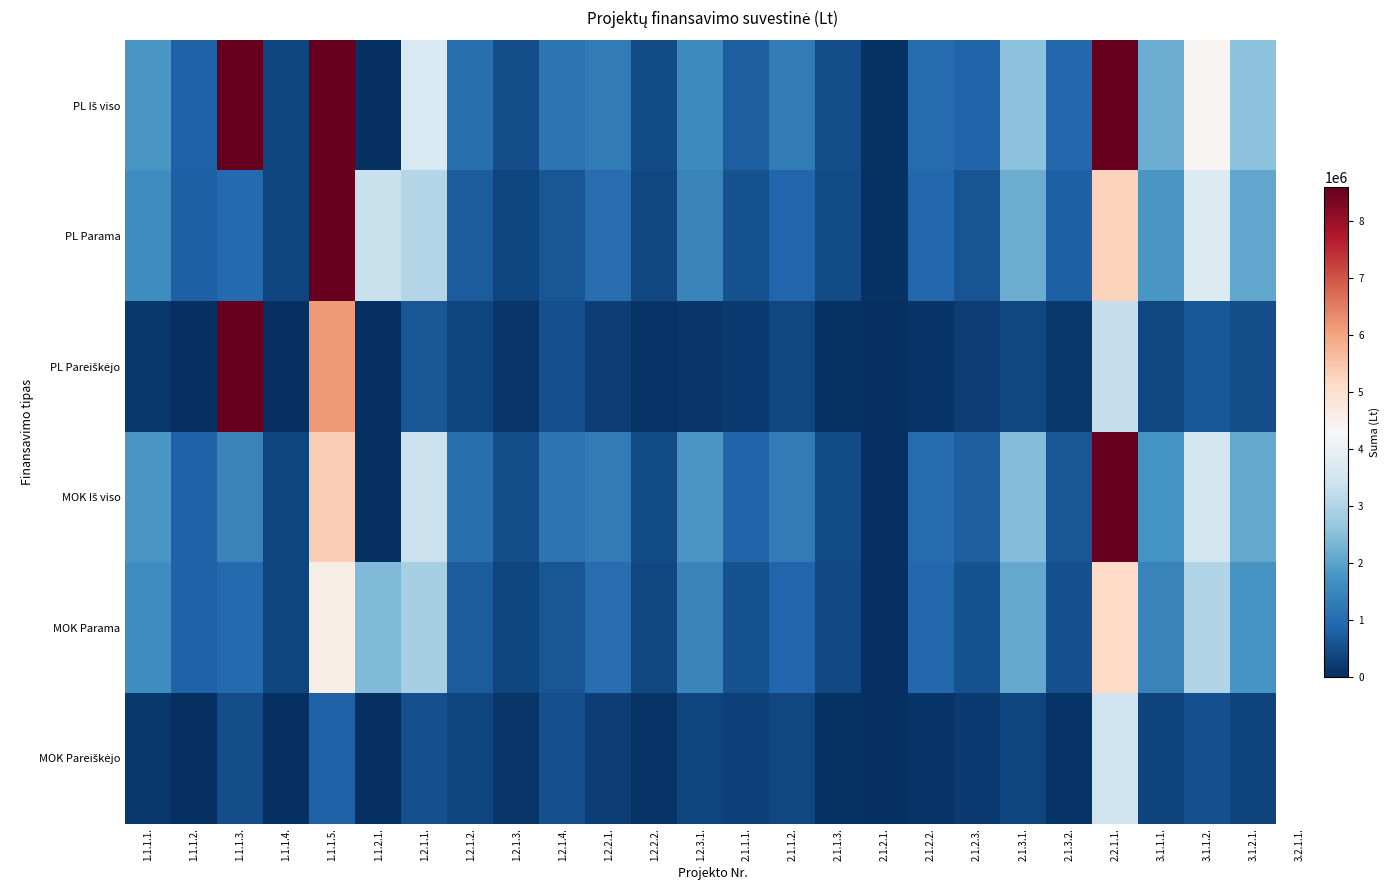

Which series has the widest spread of values?

PL Iš viso